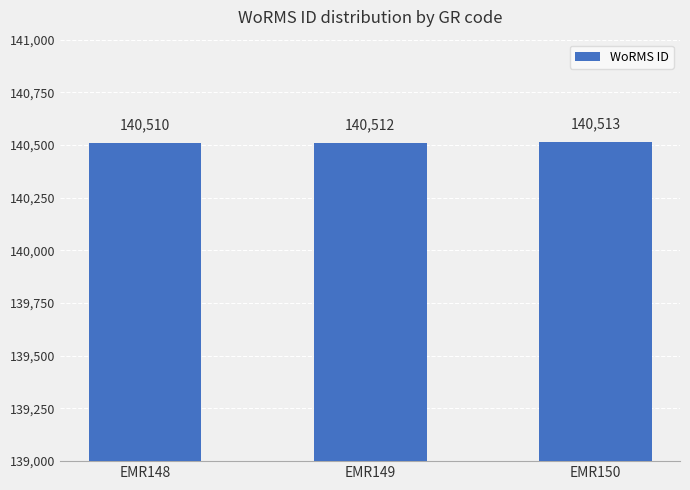

The chart shows a value of 140513 at EMR150. True or false?

True